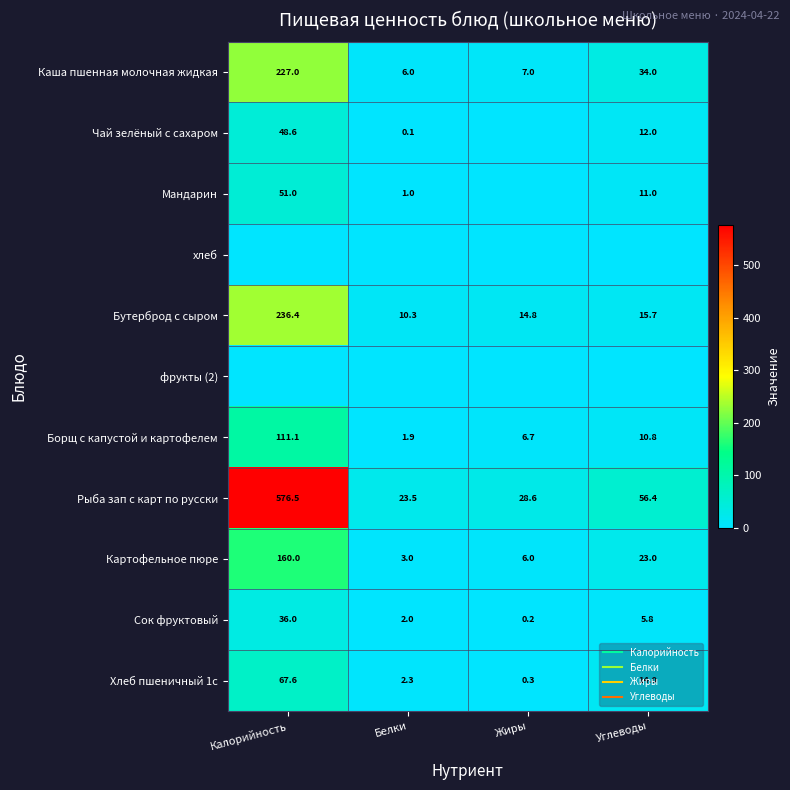

What is the sum of the Чай зелёный с сахаром values at Белки and Углеводы?

12.2